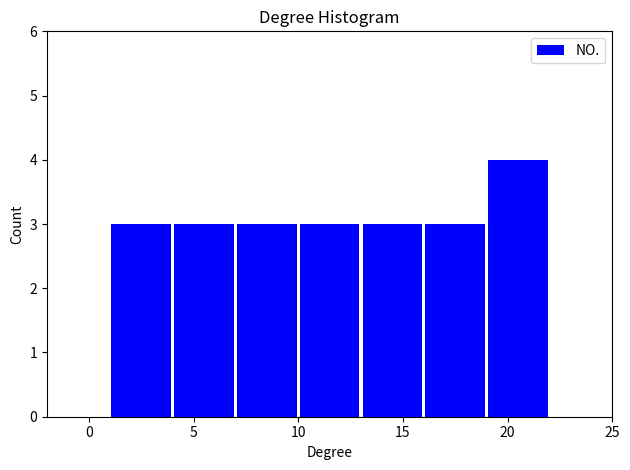

Reading left to right, transcribe this chart: for each bar, give the range it covers on the x-axis and its height. The values are not printed on the chart, so give them approximately, as read against the axis.

1 to 4: 3
4 to 7: 3
7 to 10: 3
10 to 13: 3
13 to 16: 3
16 to 19: 3
19 to 22: 4